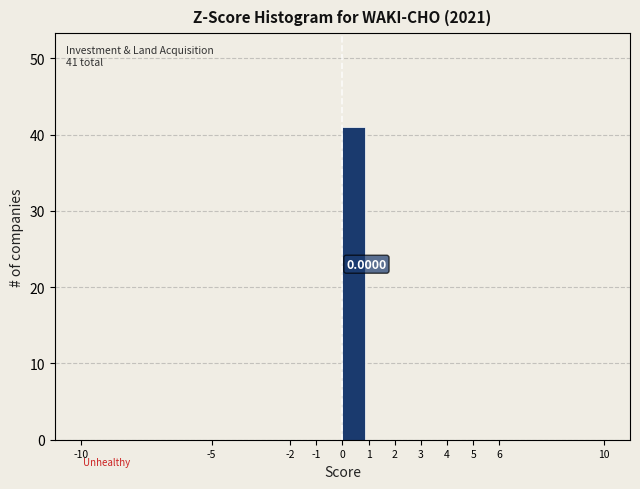

Which range on the x-axis has the tallest bar?

0 to 1